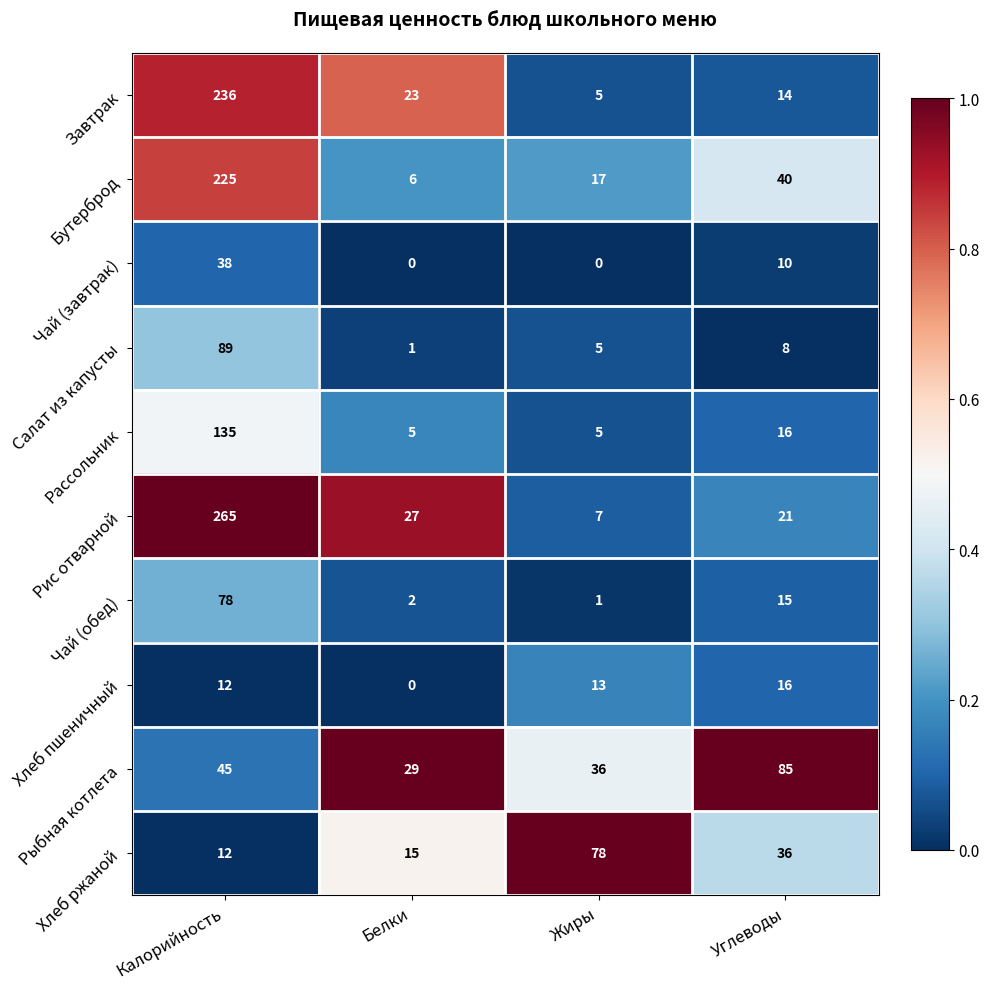

What is the difference between the Чай (обед) values at Калорийность and Углеводы?

63